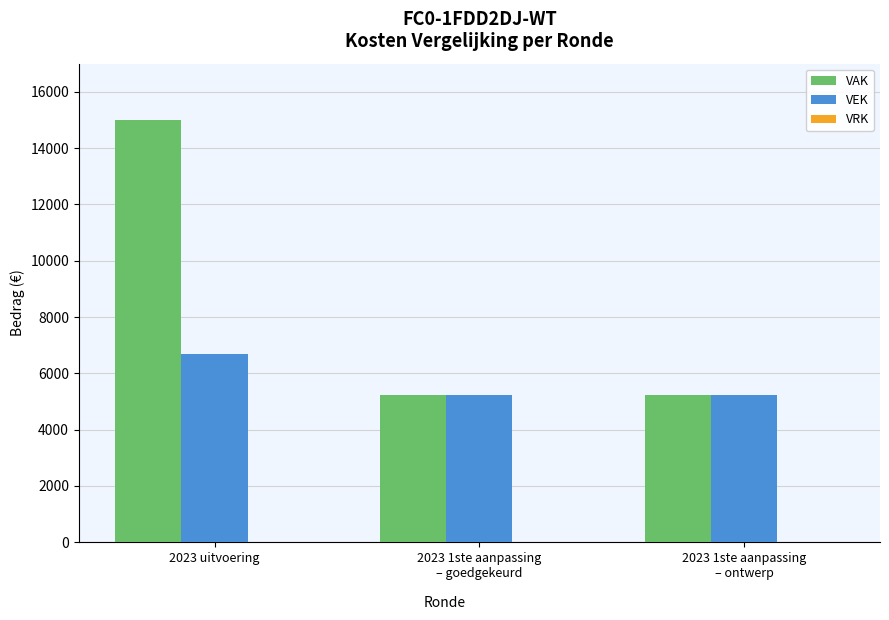

Are the bars grouped side by side (vs. stacked)?

Yes